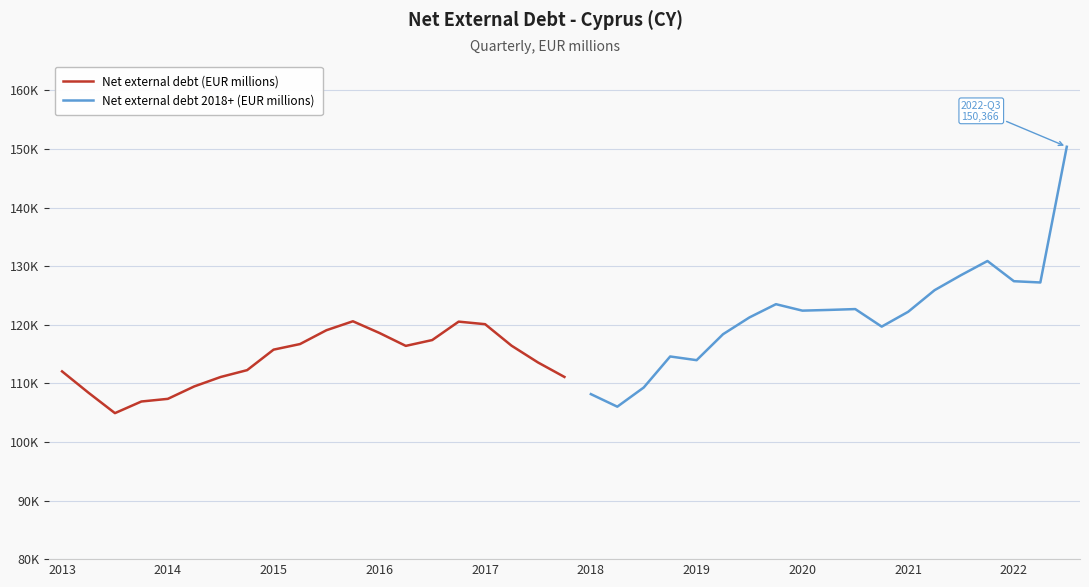

True or false: Net external debt (EUR millions) and Net external debt 2018+ (EUR millions) intersect in this chart.

False